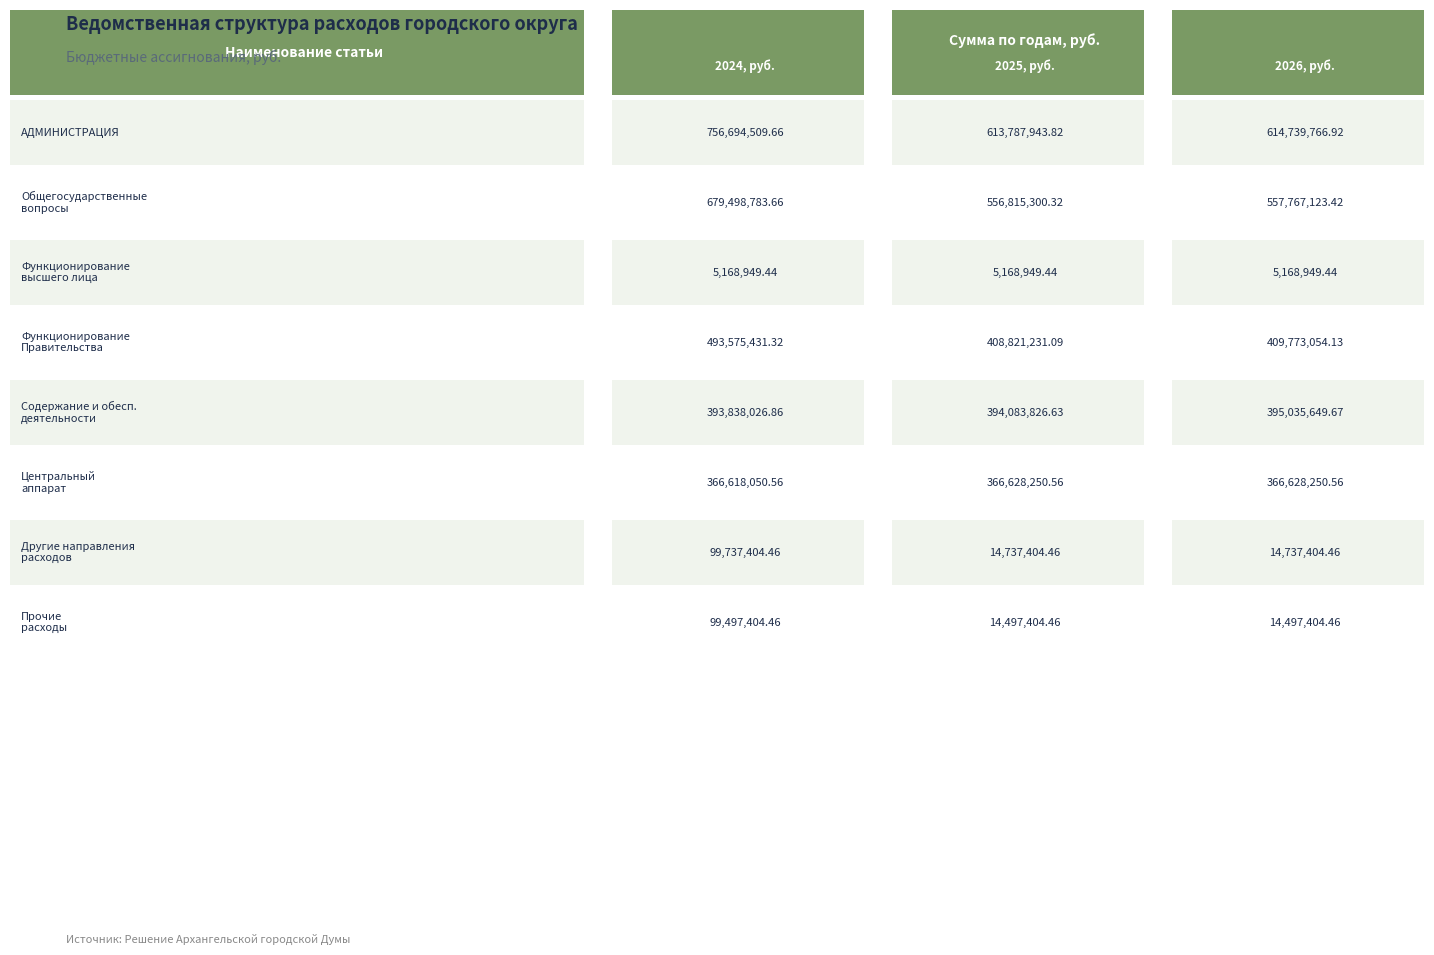

Between Общегосударственные вопросы and Другие направления расходов, which series saw the biggest shift?

2024